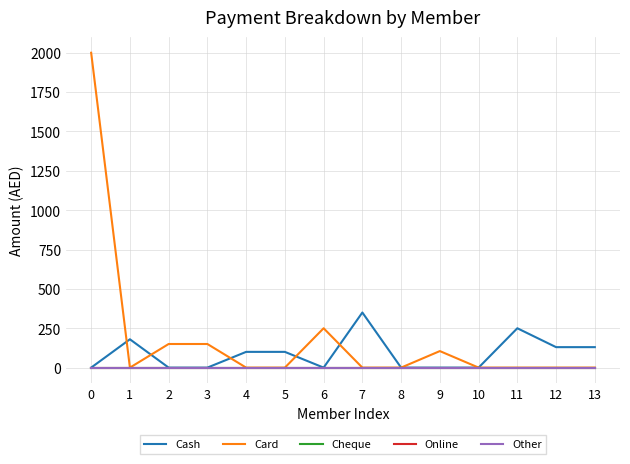

Reading left to right, list all the values displayed in this chart.

Cash: 0=0	1=180	2=0	3=0	4=100	5=100	6=0	7=350	8=0	9=0	10=0	11=250	12=130	13=130
Card: 0=2000	1=0	2=150	3=150	4=0	5=0	6=250	7=0	8=0	9=105	10=0	11=0	12=0	13=0
Cheque: 0=0	1=0	2=0	3=0	4=0	5=0	6=0	7=0	8=0	9=0	10=0	11=0	12=0	13=0
Online: 0=0	1=0	2=0	3=0	4=0	5=0	6=0	7=0	8=0	9=0	10=0	11=0	12=0	13=0
Other: 0=0	1=0	2=0	3=0	4=0	5=0	6=0	7=0	8=0	9=0	10=0	11=0	12=0	13=0